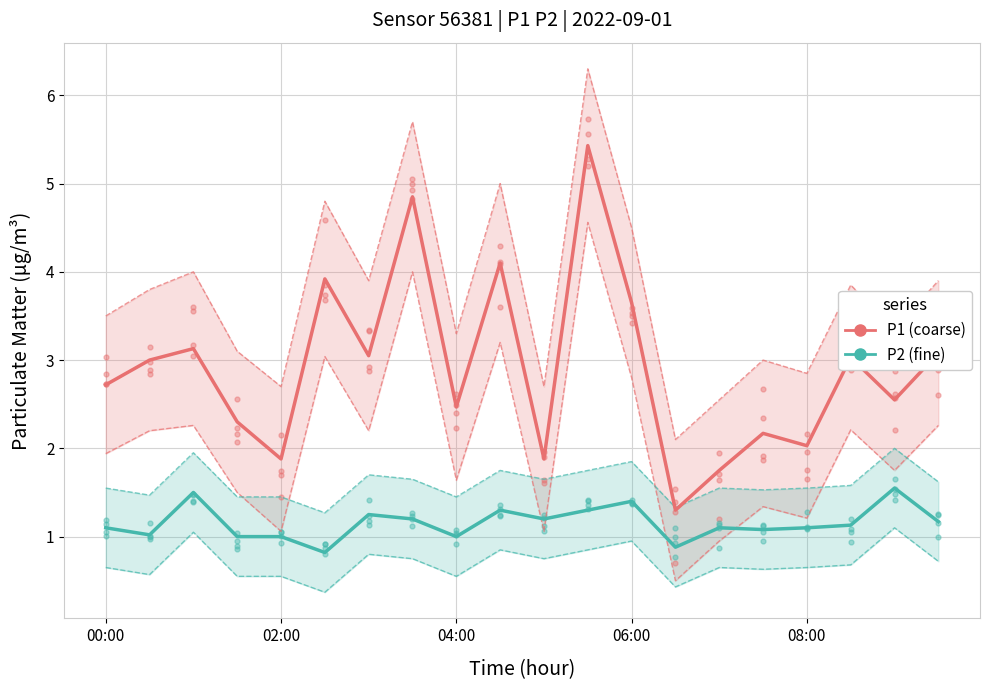

What is the minimum value shown in the chart?

0.8